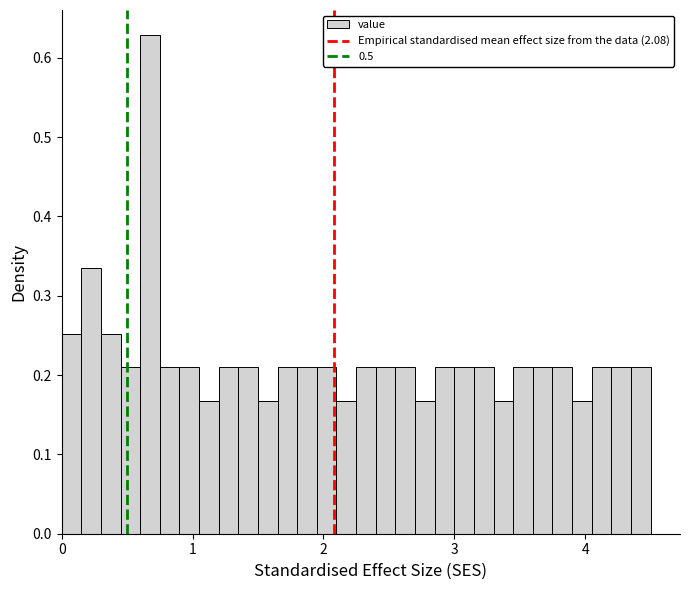

Read against the x-axis, roughly where is the centre of the tallest bar?

0.7